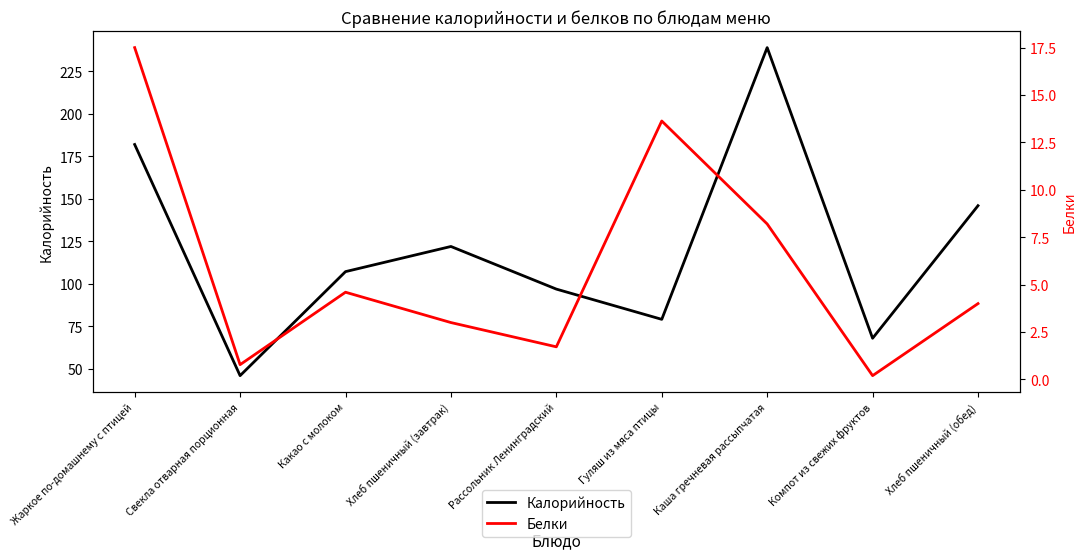

List the series in order of their peak value, lowest first.

Белки, Калорийность